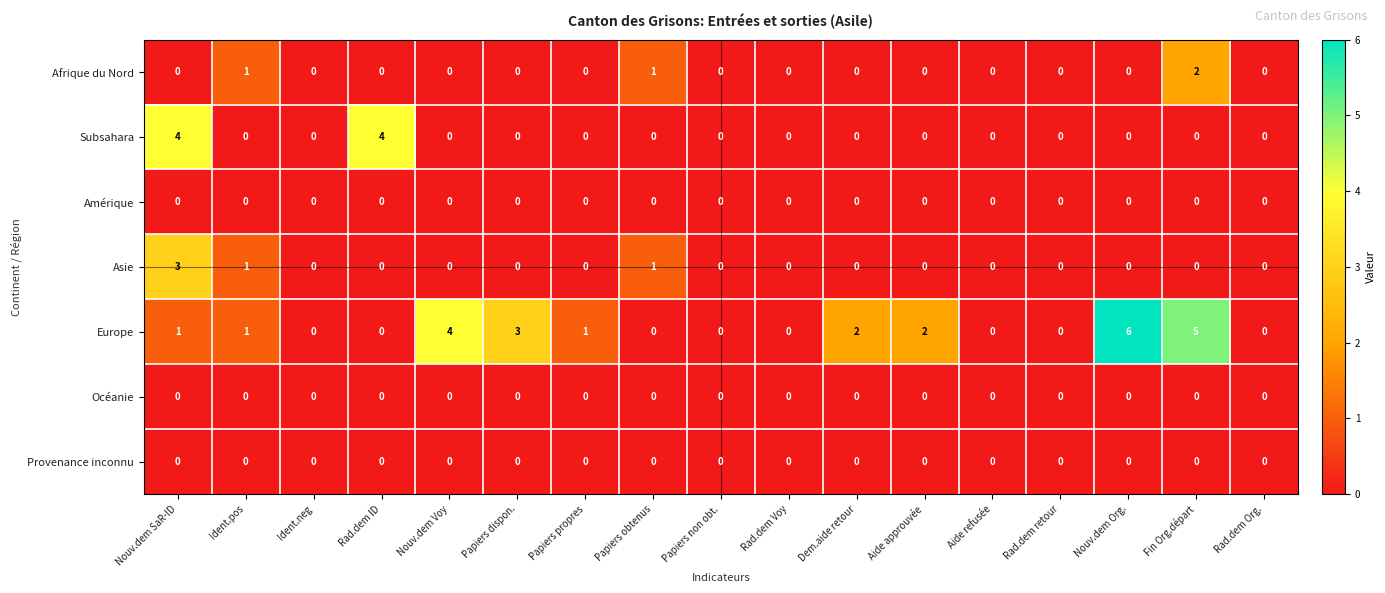

Between Nouv.dem SaR-ID and Papiers propres, which series saw the biggest shift?

Subsahara